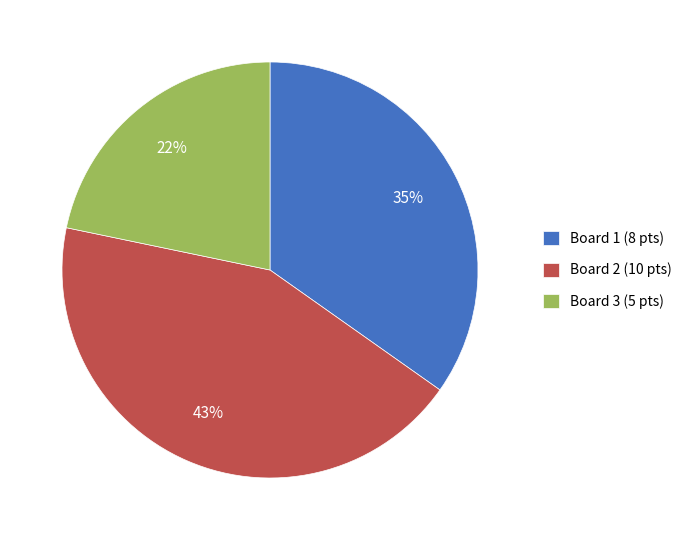

To the nearest percent, what is the average slice percentage?

33%